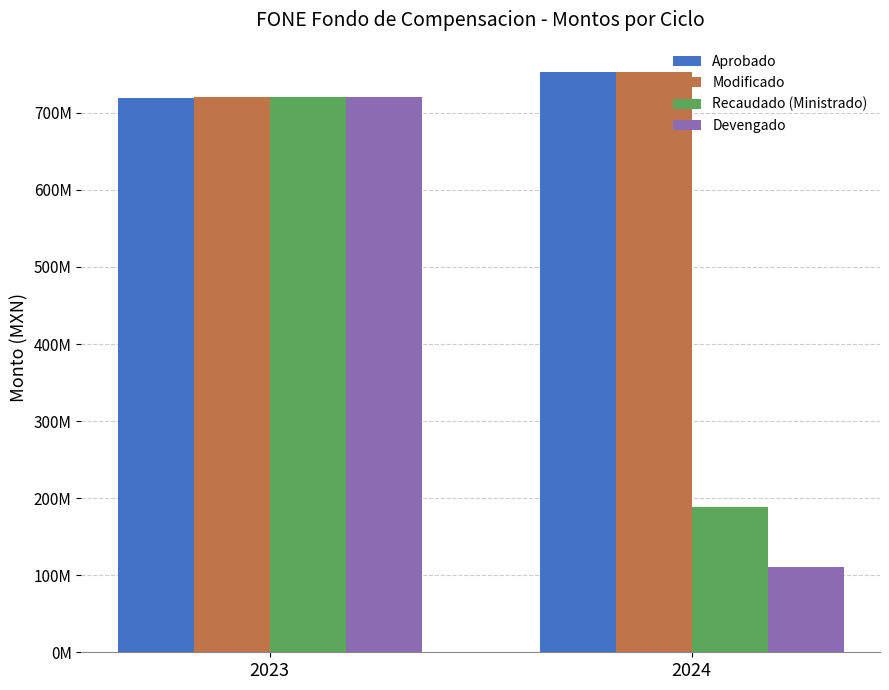

Is the value of Devengado at 2024 greater than the value of Modificado at 2023?

No